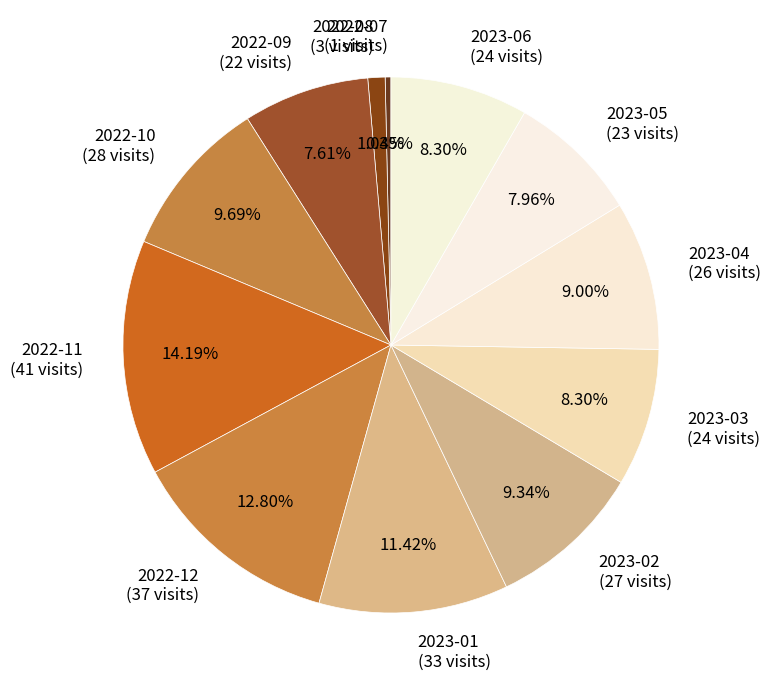

To the nearest percent, what is the combined percentage of 2023-02 and 2022-08?

10%